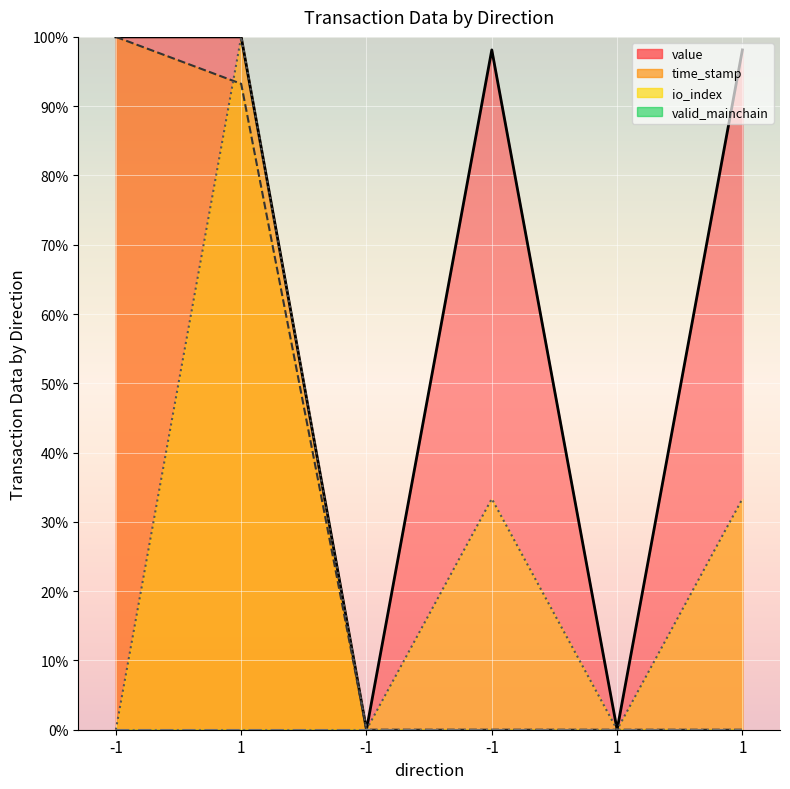

How many interior local valleys does the value series have?

2